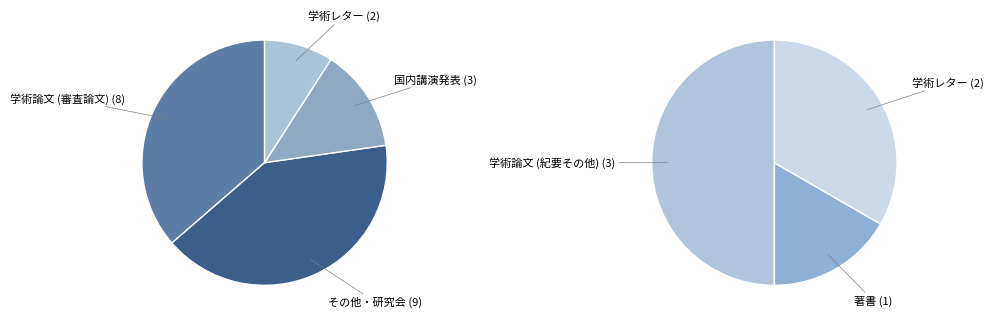

Does any single category account for the majority?

No